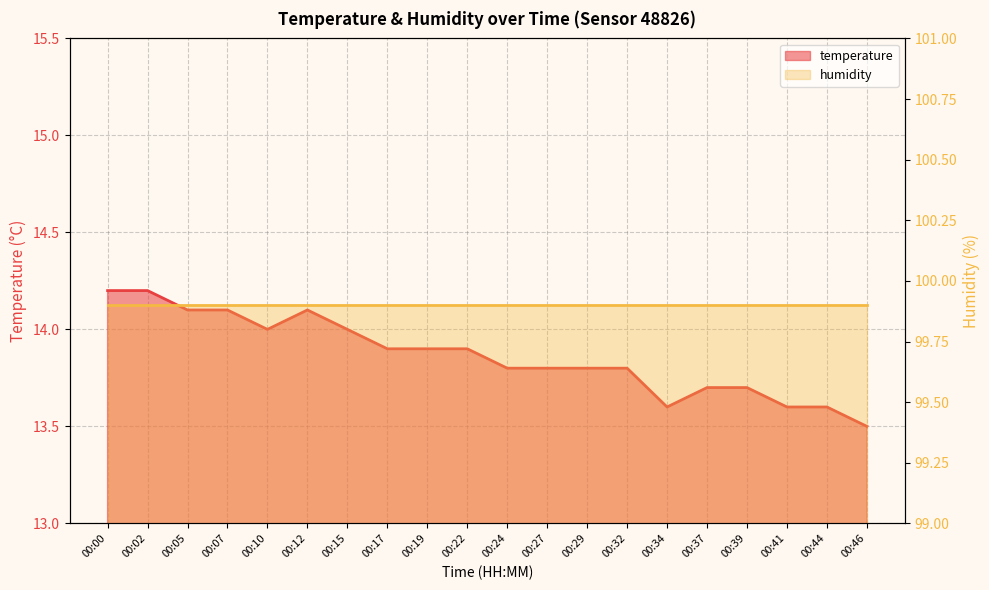

What is the sum of the values at 00:07 and 00:46?

27.6